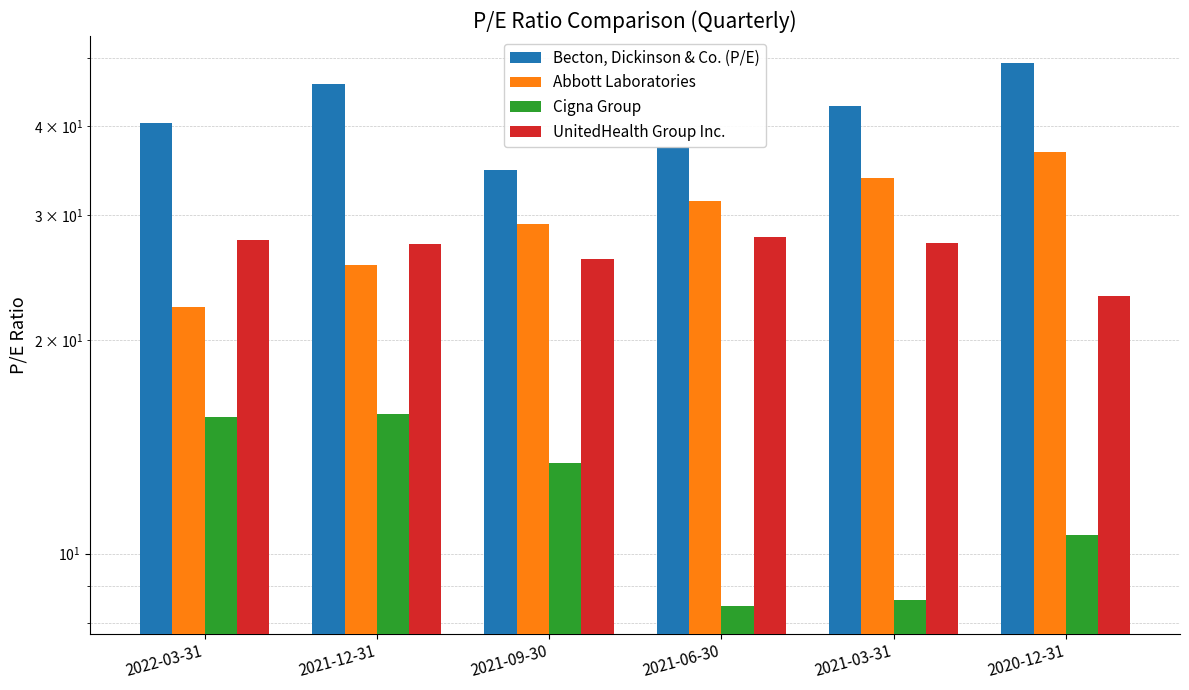

Which label corresponds to the largest value in the chart?

2020-12-31